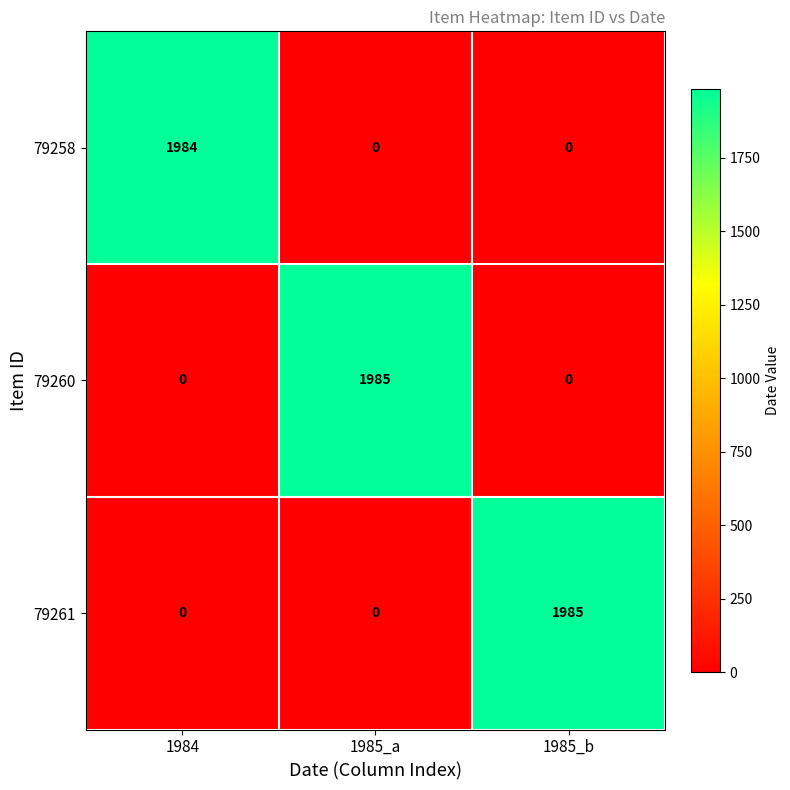

At how many categories does at least one series exceed 1664?

3